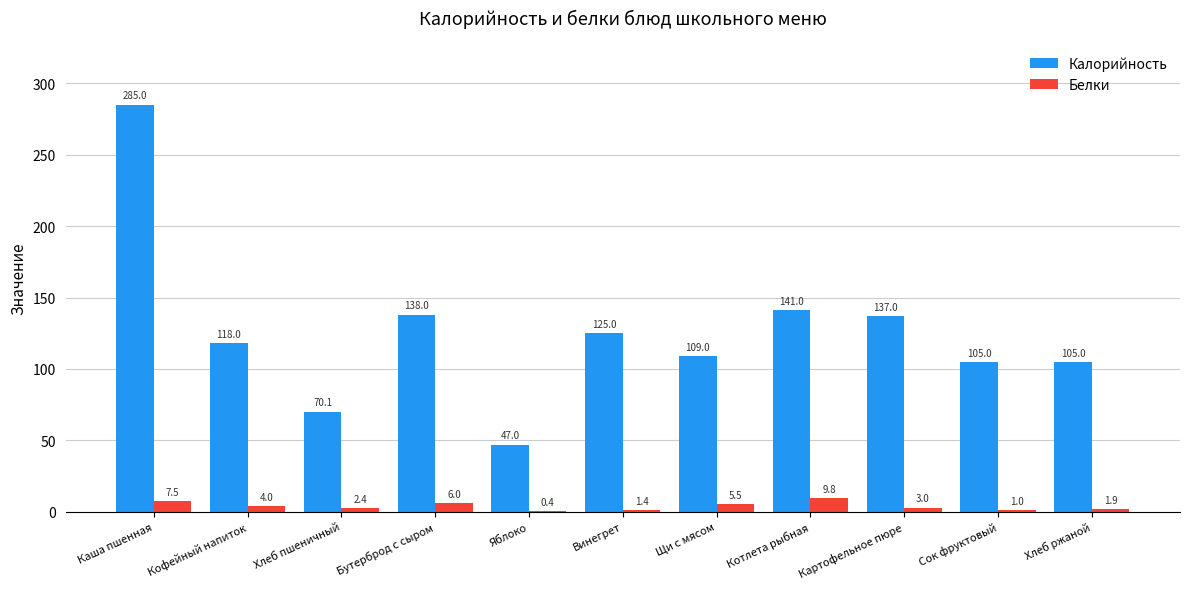

At which category does the chart reach its peak across all series?

Каша пшенная